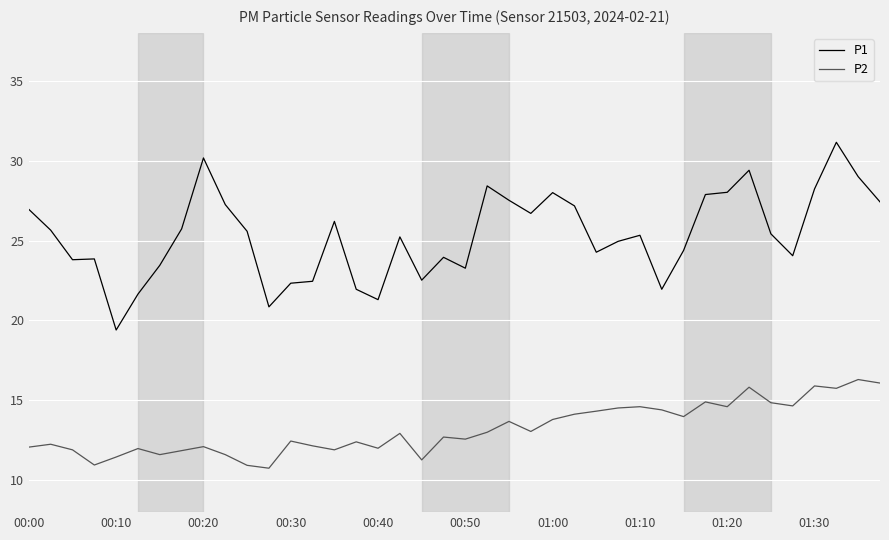

Does the chart display data point markers on the line(s)?

No